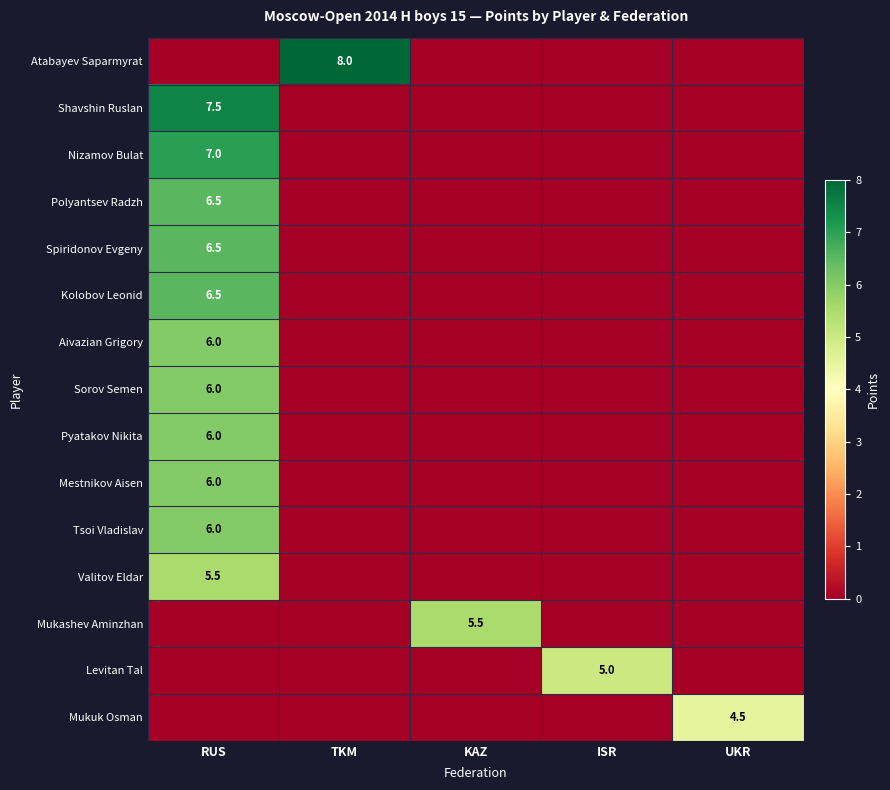

What is the approximate value of Nizamov Bulat at RUS?

7.0